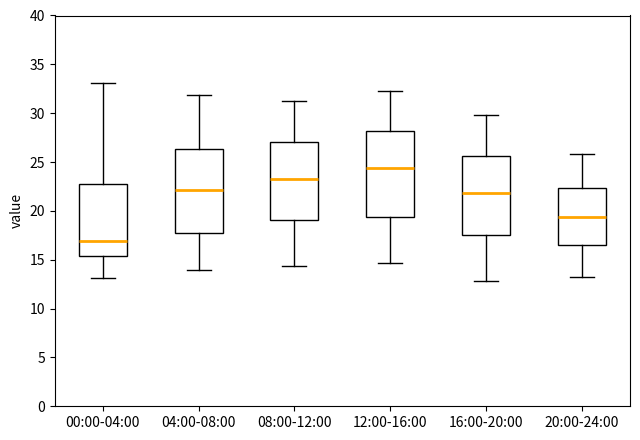

Where does the median line of the box for 12:00-16:00 sit on the y-axis? The values are not printed on the chart, so give them approximately, as read against the axis.

24.5